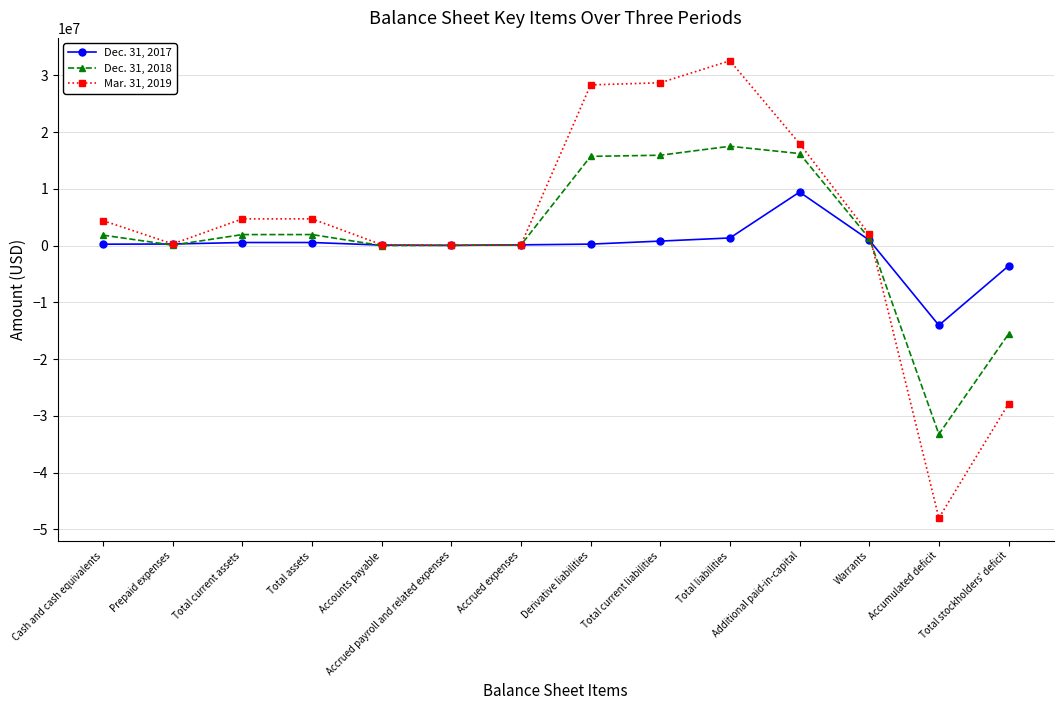

What is the label of the 14th point from the left?

Total stockholders' deficit